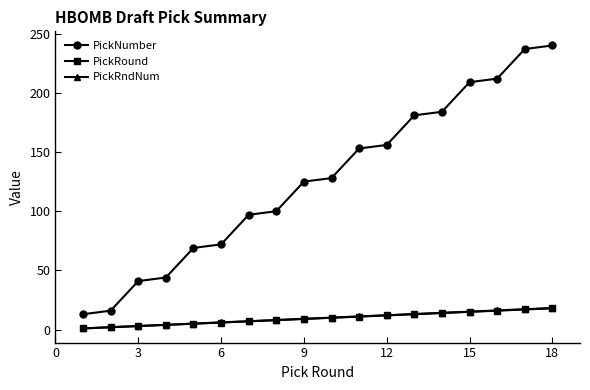

What is the minimum value for PickNumber?

13.0